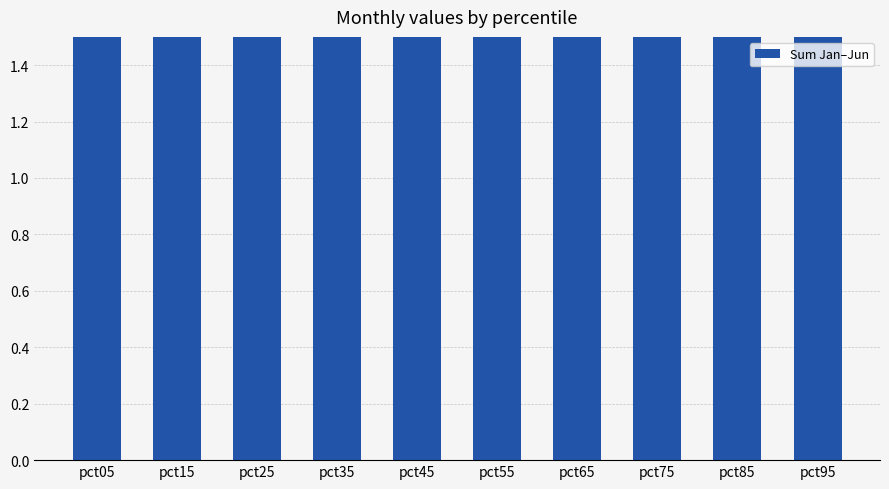

Which category has the lowest value across all series?

pct35